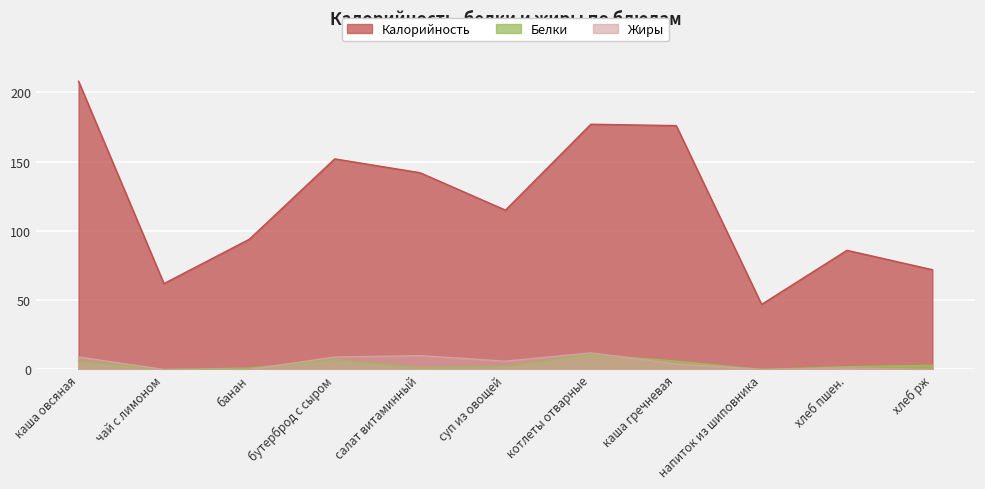

How many lines are shown in the chart?

3